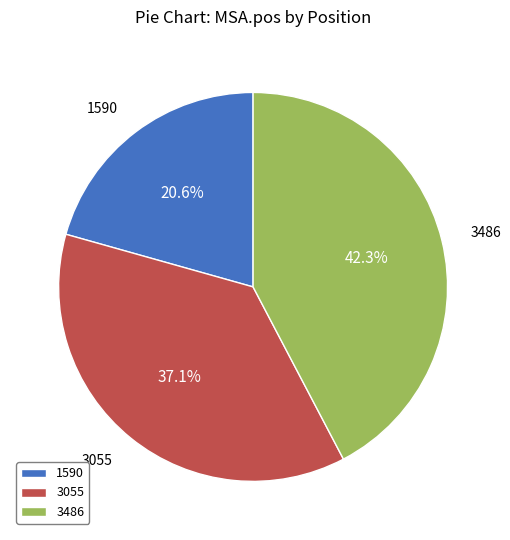

Approximately how many times larger is the value at 3486 compared to 1590?

2.1